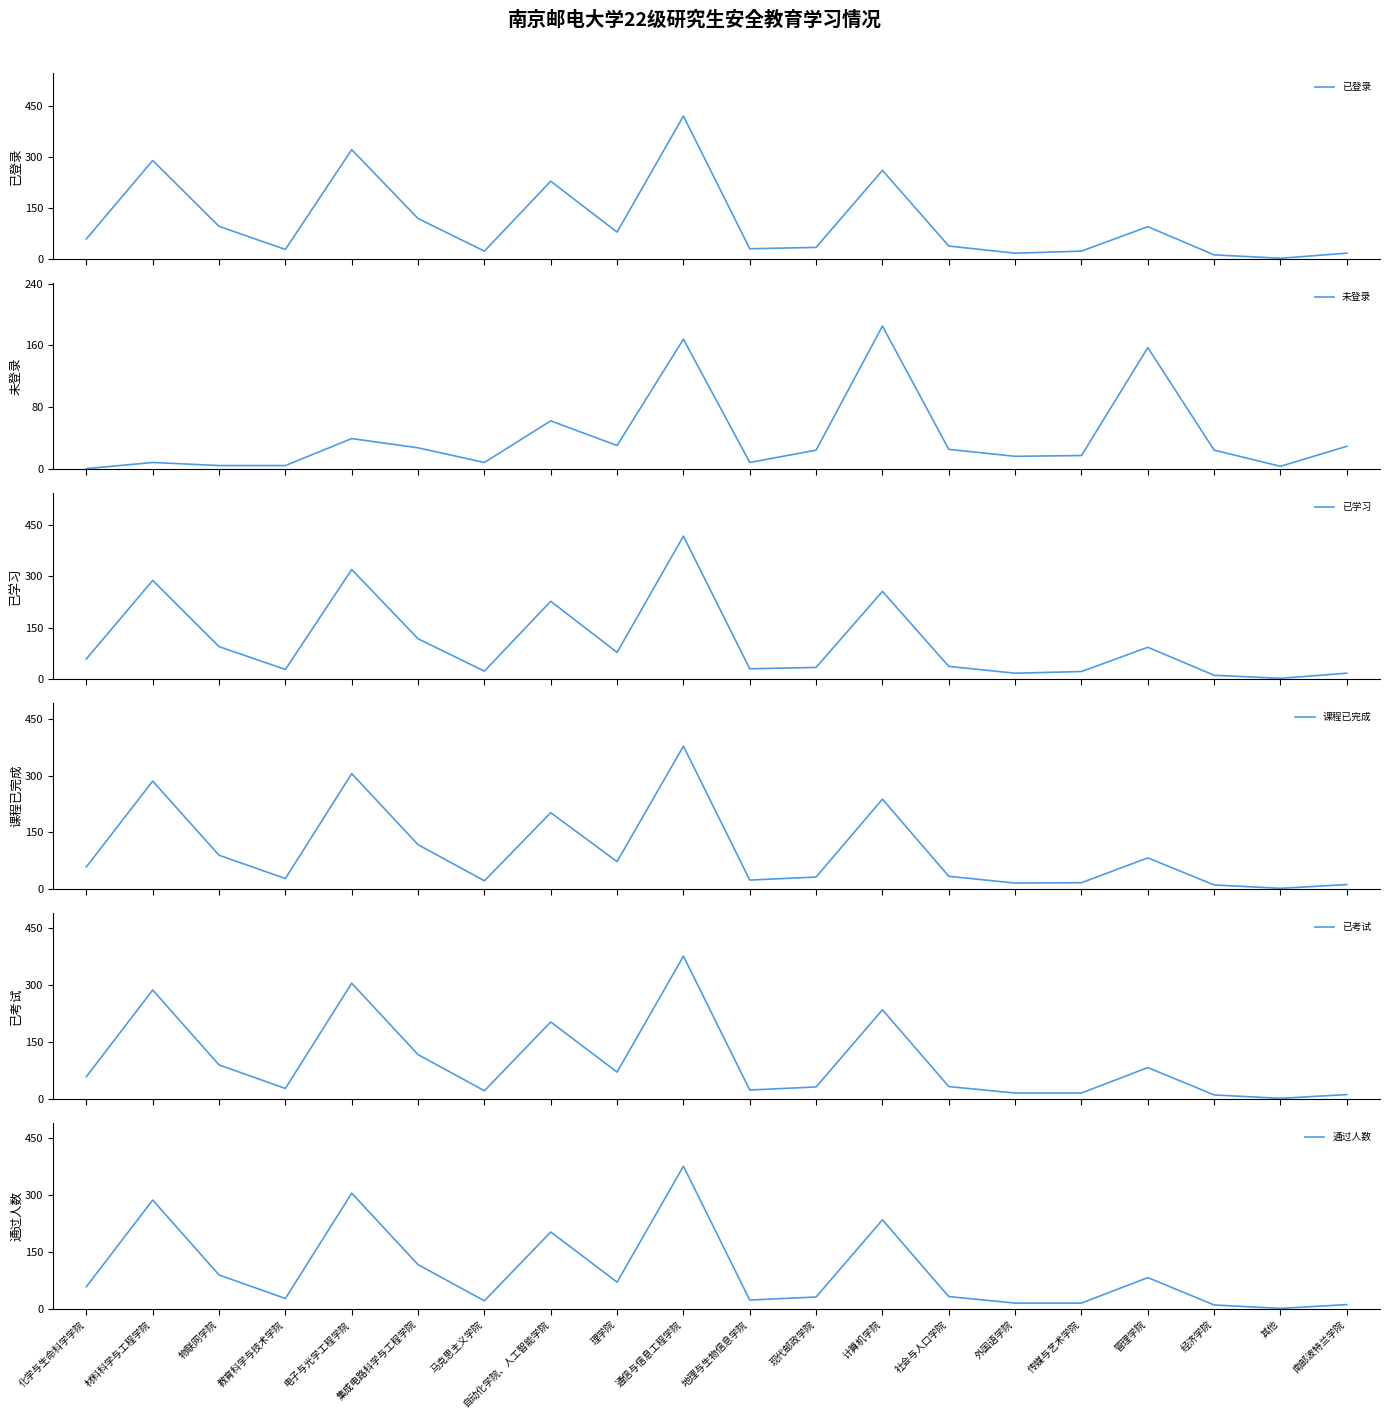

What are all the series names shown in the legend?

已登录, 未登录, 已学习, 课程已完成, 已考试, 通过人数